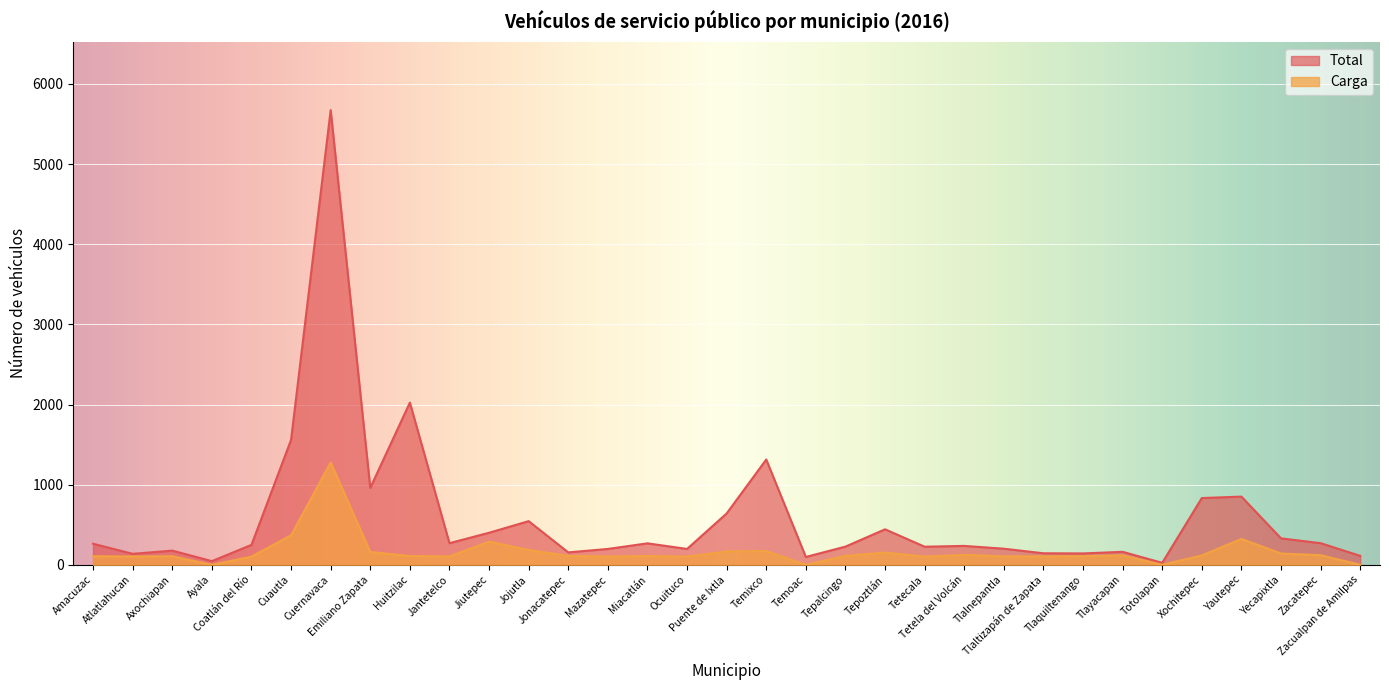

Which series has the largest total across all categories?

Total